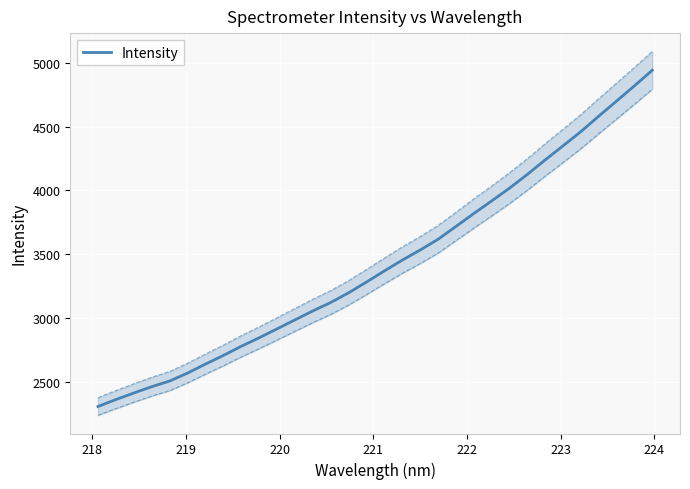

What is the minimum value shown in the chart?

2305.0